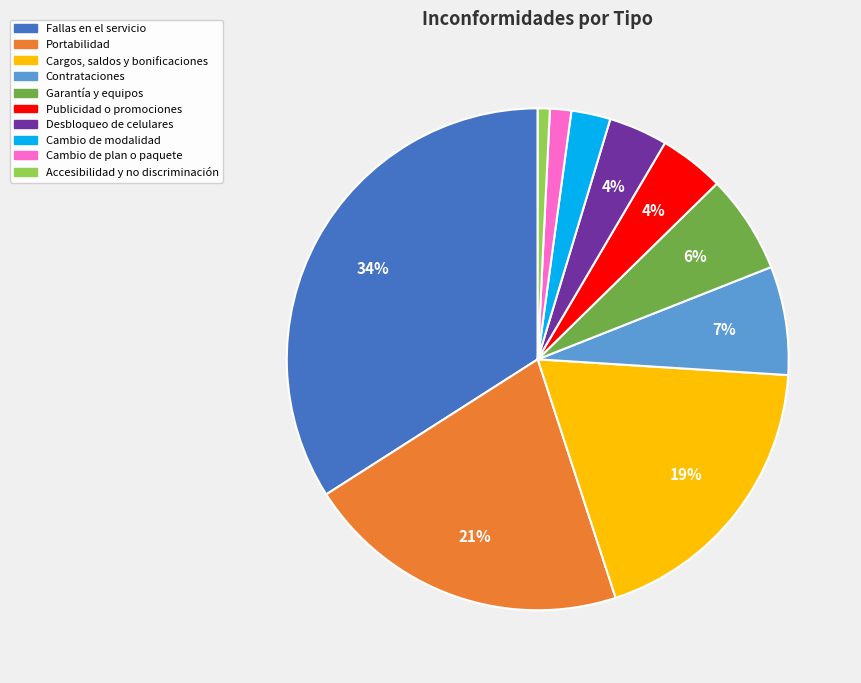

Which slice is the largest?

Fallas en el servicio